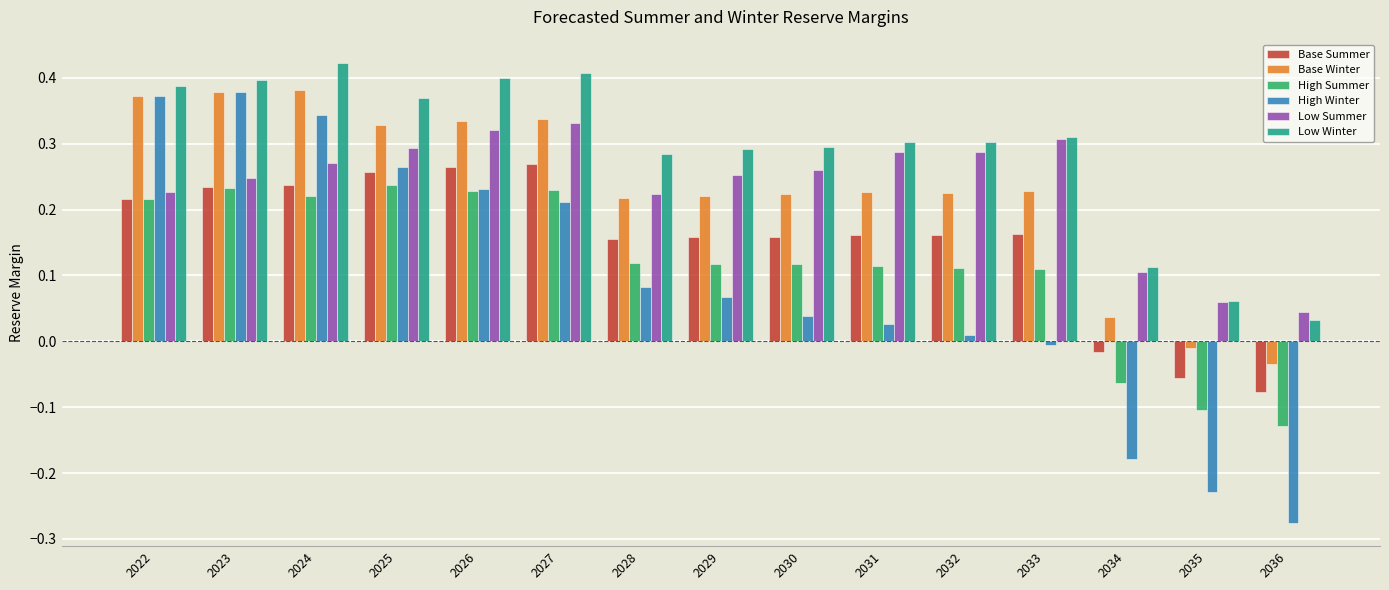

Which series has the widest spread of values?

High Winter